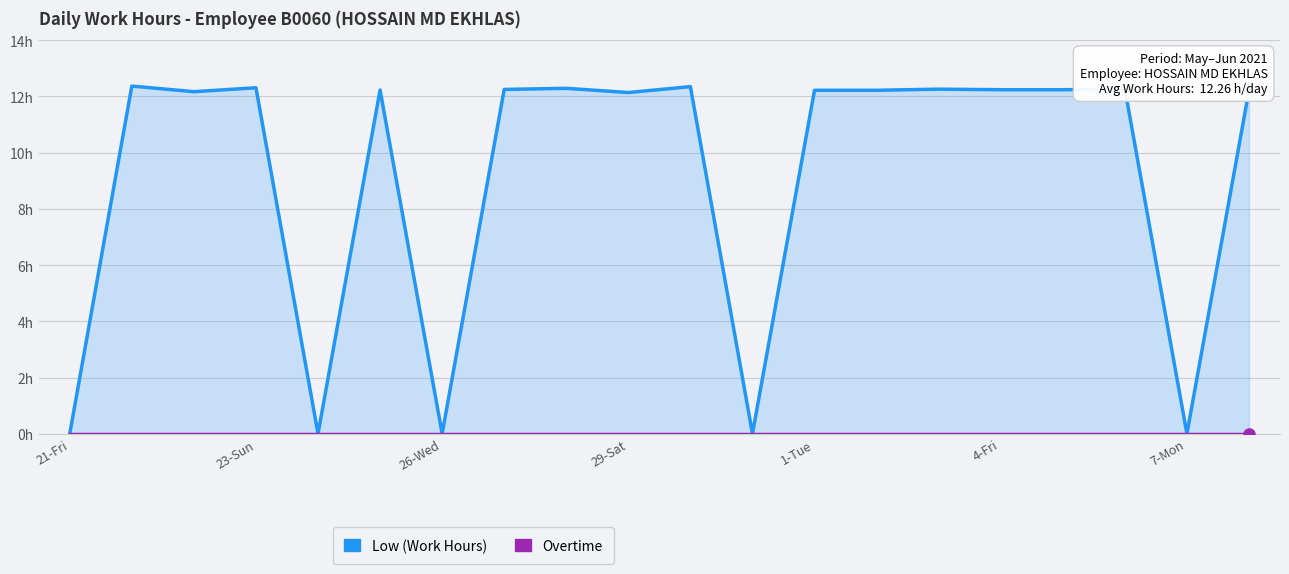

What is the total value across all series at 10?

12.3